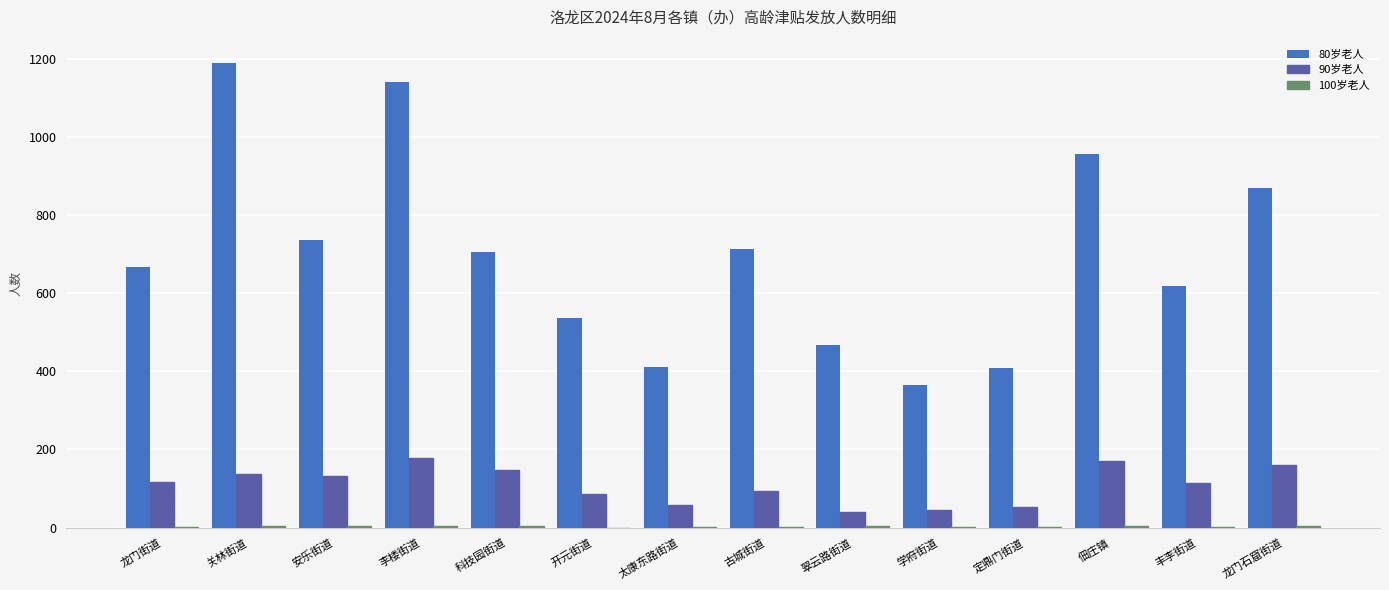

Which series has the widest spread of values?

80岁老人